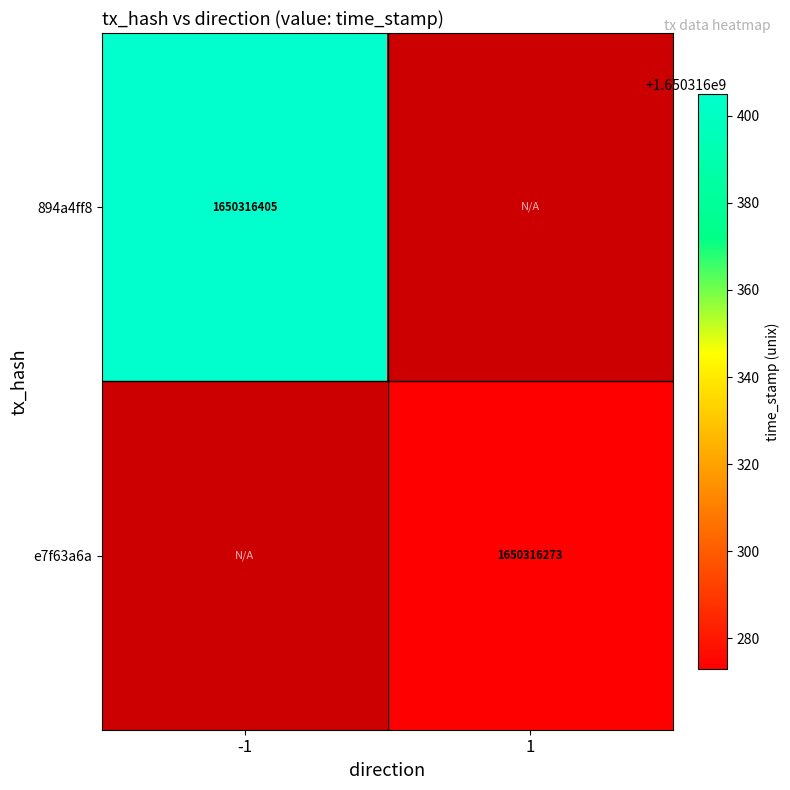

How many series are shown in this chart?

2